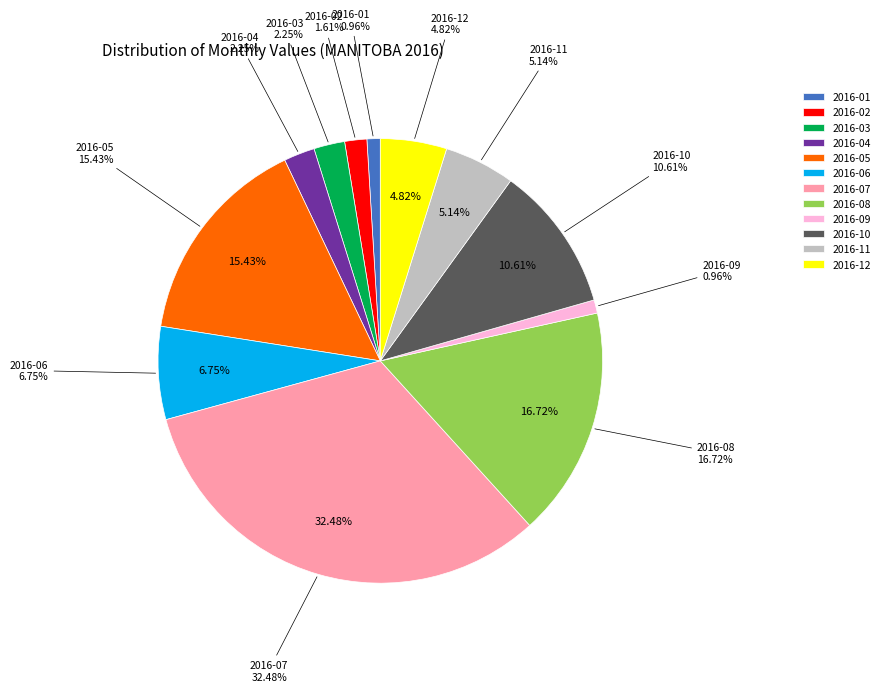

To the nearest percent, what portion does 2016-02 represent?

2%